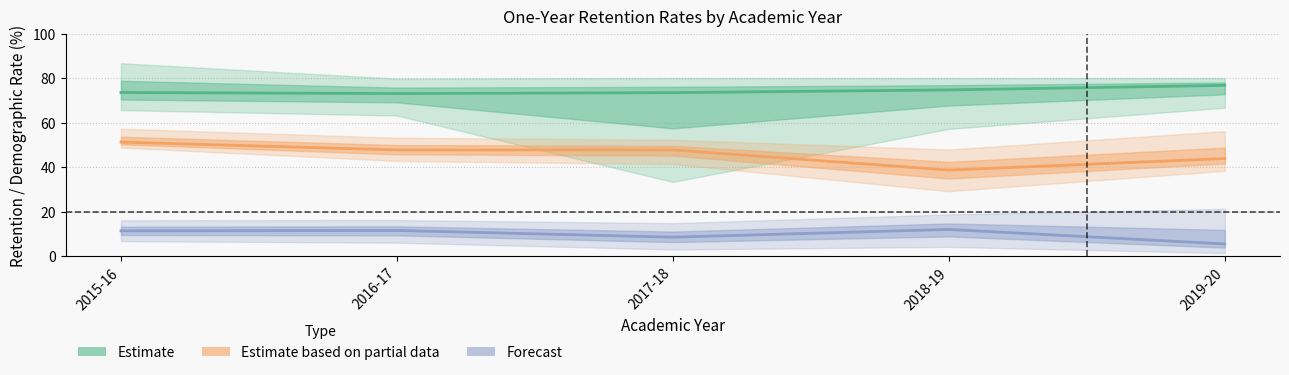

True or false: Forecast has more than 0 interior local peaks.

True